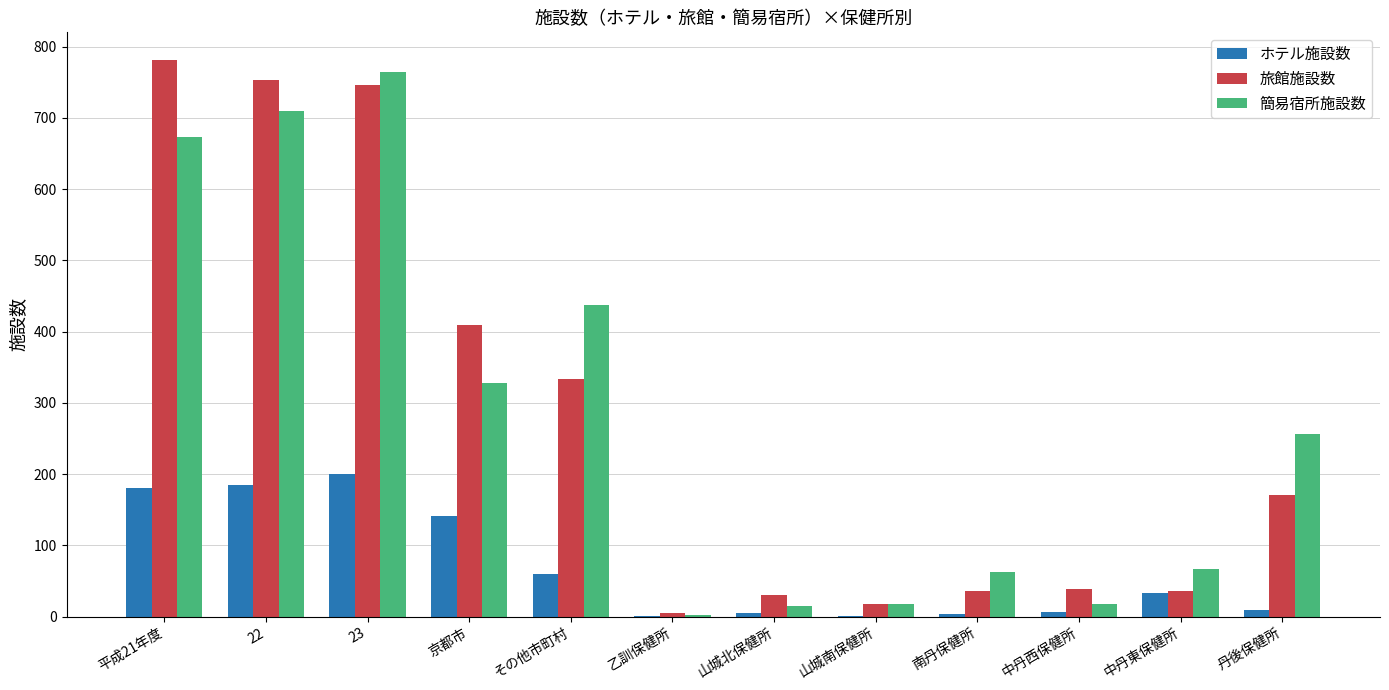

What are all the series names shown in the legend?

ホテル施設数, 旅館施設数, 簡易宿所施設数